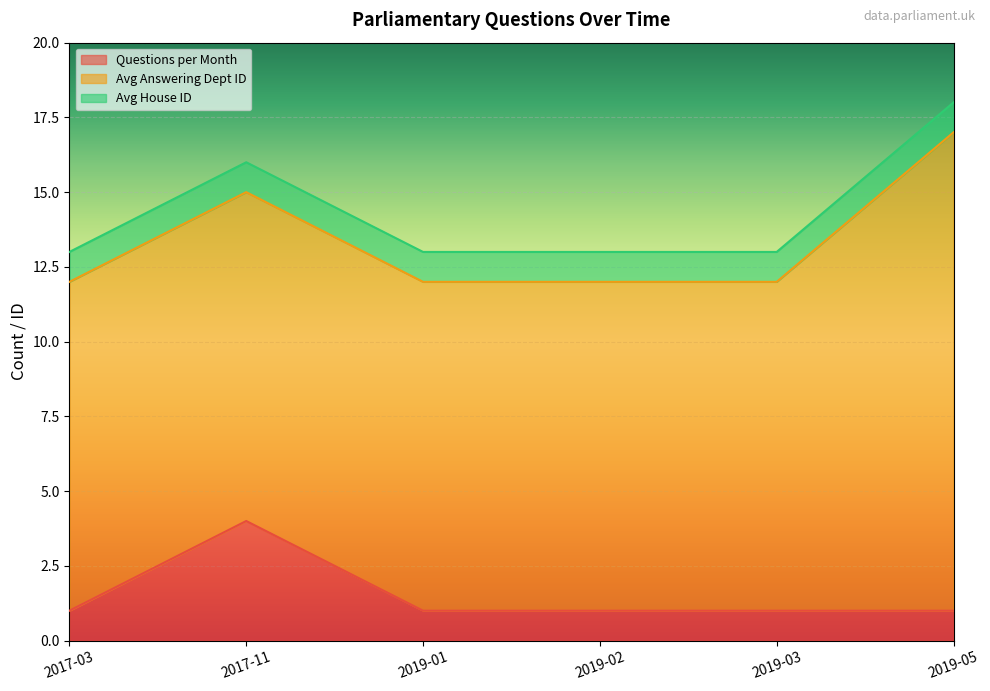

What is the value of the Avg House ID point at the 5th from the left?

1